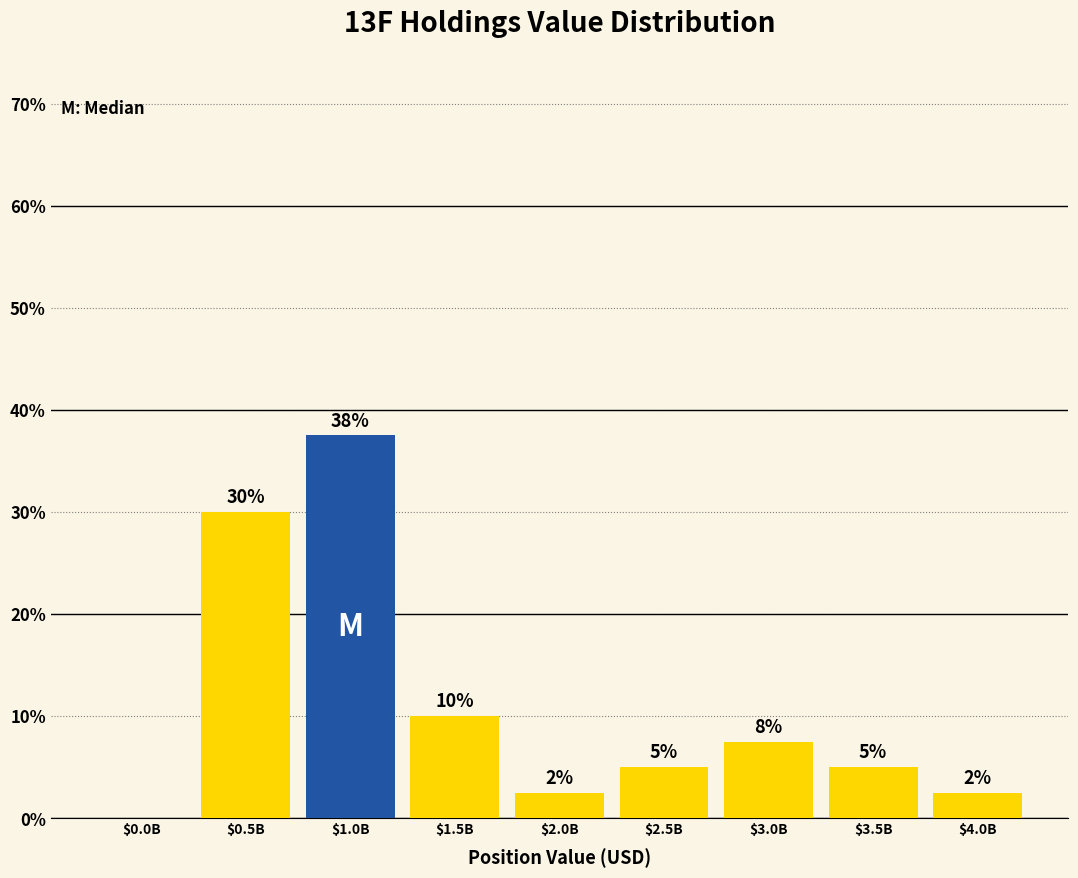

What value does the data have at $3.5B?

5.0